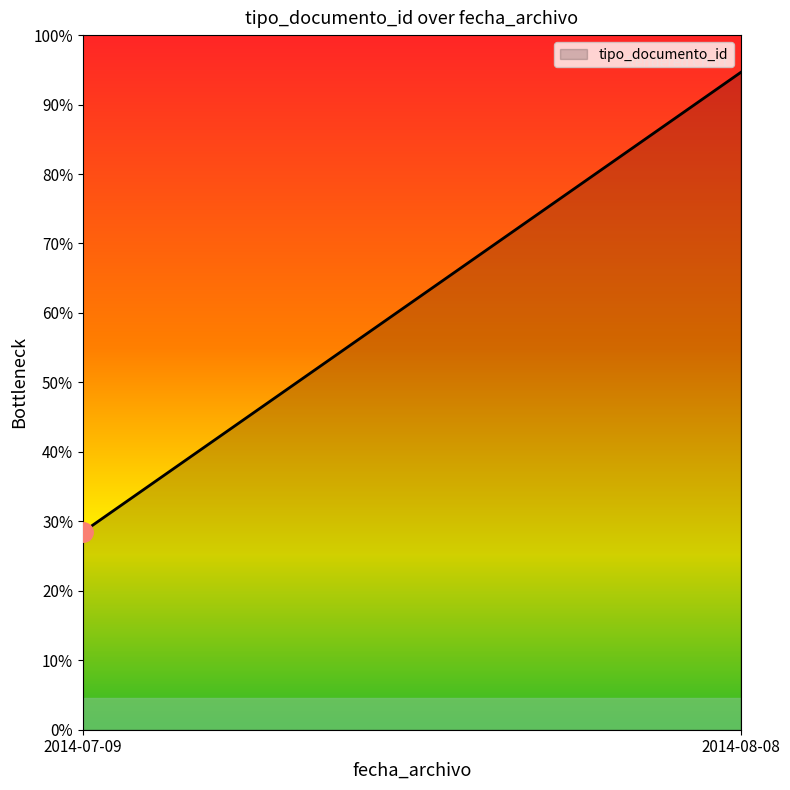

The value at 2014-07-09 is 8. True or false?

False